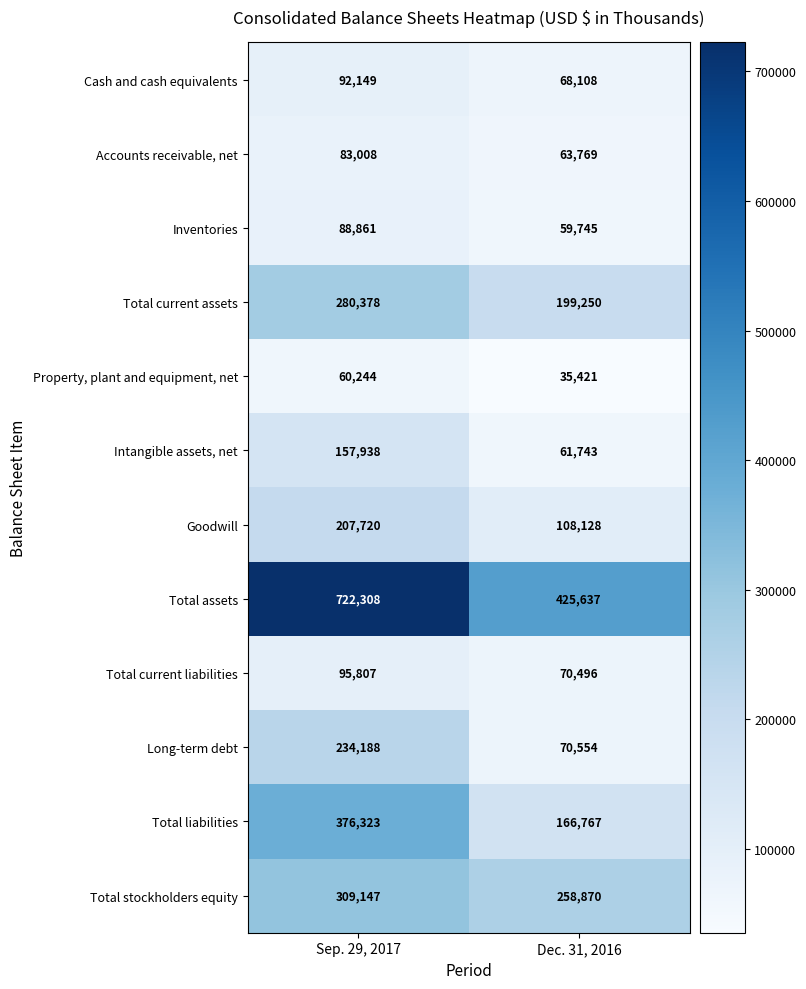

What is the average value of the Goodwill series?

157924